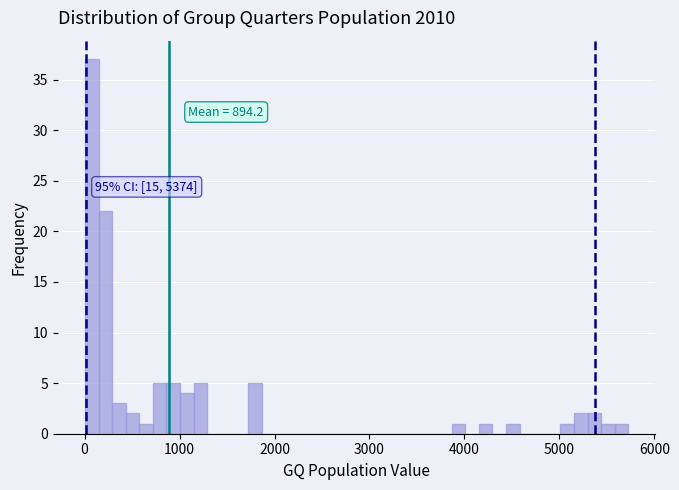

Around what value on the x-axis is the tallest bar? Give the approximate position of its centre, as read against the axis.

100